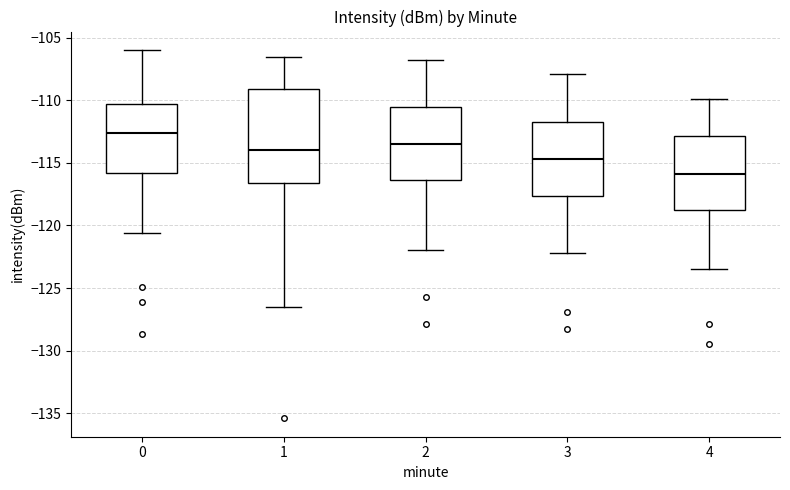

Reading left to right, transcribe this box plot: for each box, give where its median line is, the range the box spans, and where its two whiskers end, as read against the y-axis. The values are not printed on the chart, so give them approximately, as read against the axis.

0: median -112.5, box -116.0 to -110.5, whiskers -120.5 to -106.0
1: median -114.0, box -116.5 to -109.0, whiskers -126.5 to -106.5
2: median -113.5, box -116.5 to -110.5, whiskers -122.0 to -107.0
3: median -114.5, box -117.5 to -111.5, whiskers -122.0 to -108.0
4: median -116.0, box -119.0 to -113.0, whiskers -123.5 to -110.0